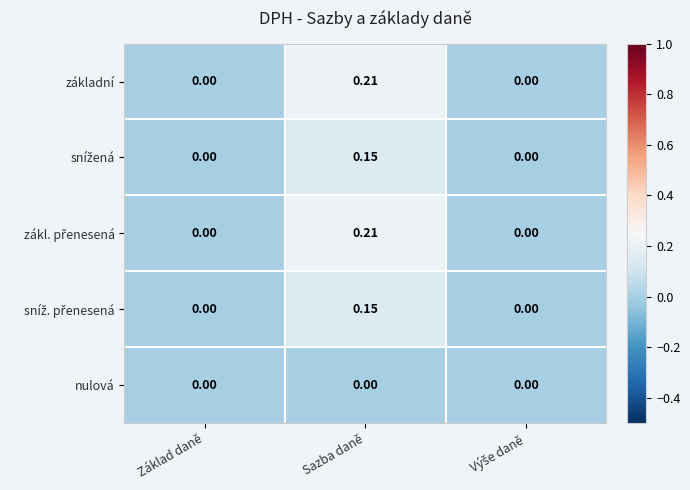

Which category has the highest value in the základní series?

Sazba daně